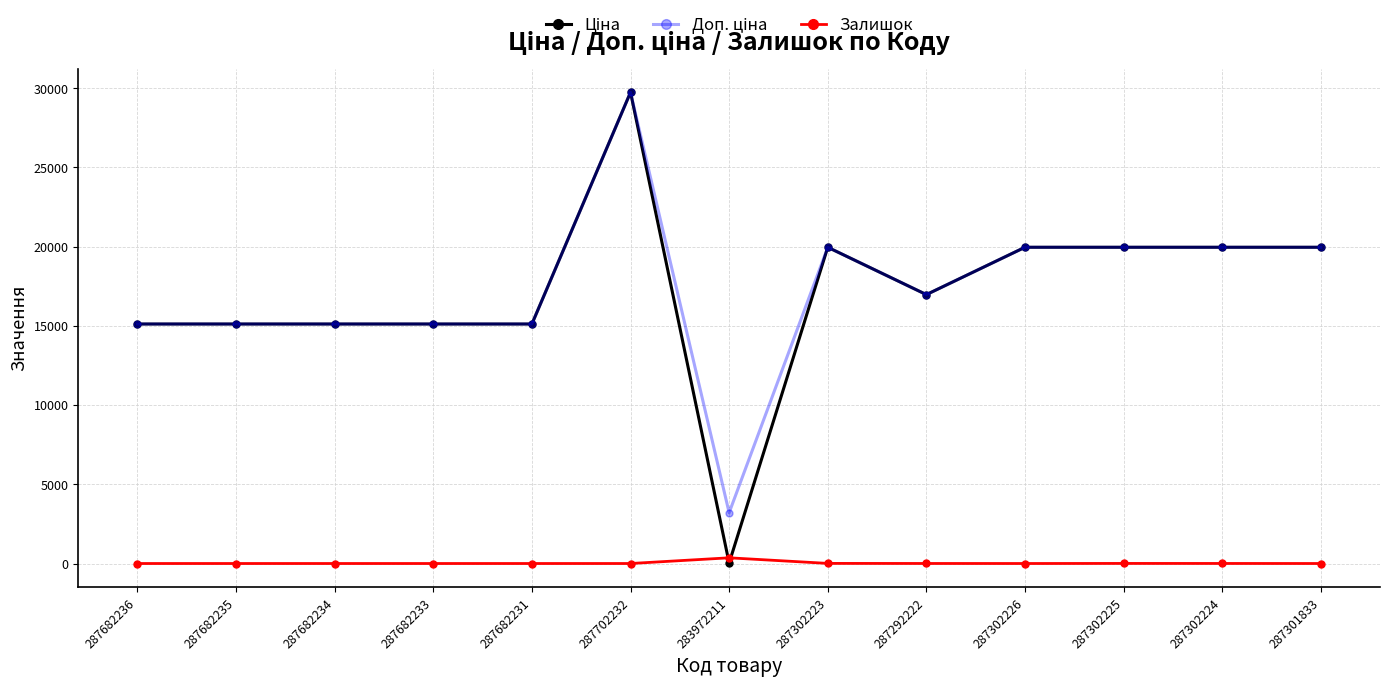

Is it true that Залишок equals 0.0 at 287682235?

True